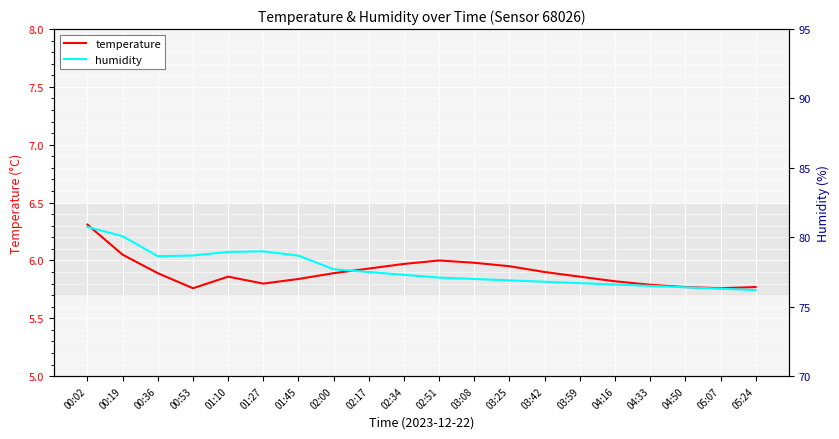

What is the label of the 3rd point from the right?

04:50